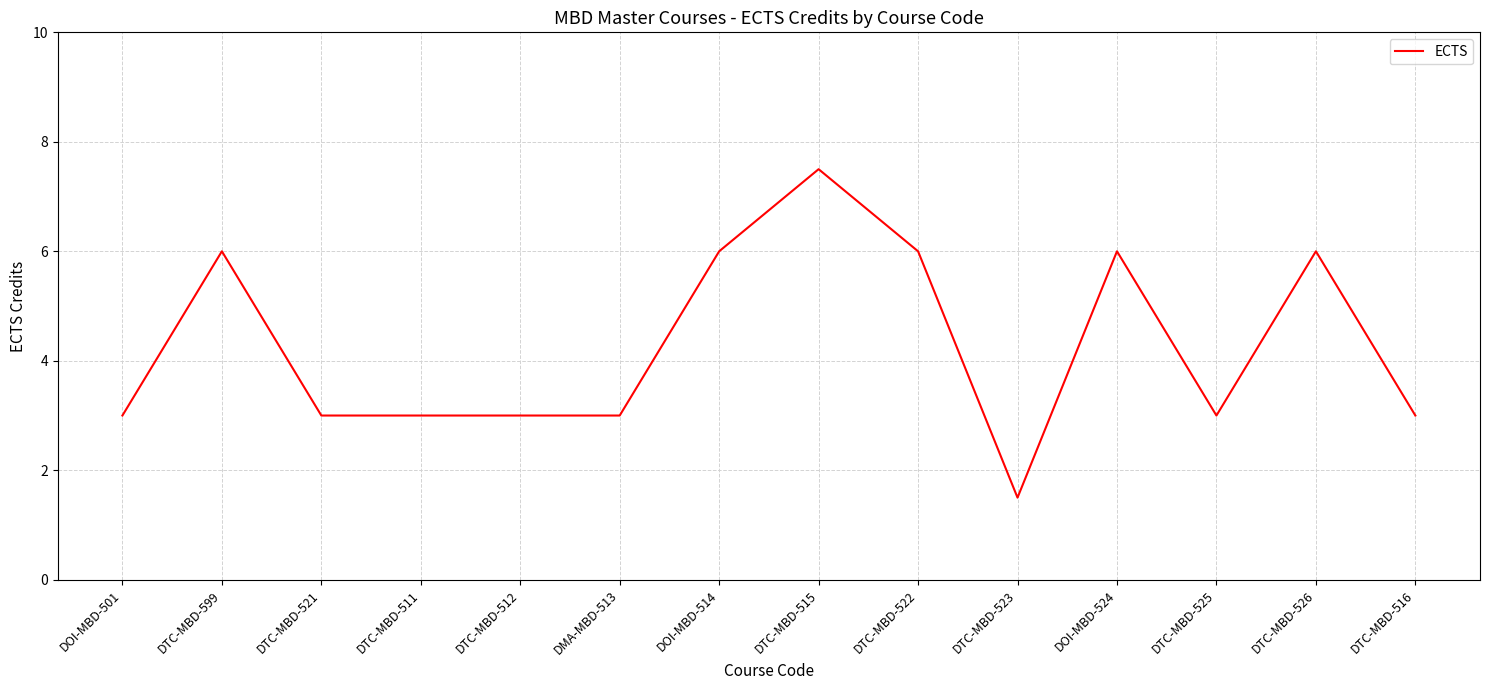

What value does the data have at DTC-MBD-512?

3.0